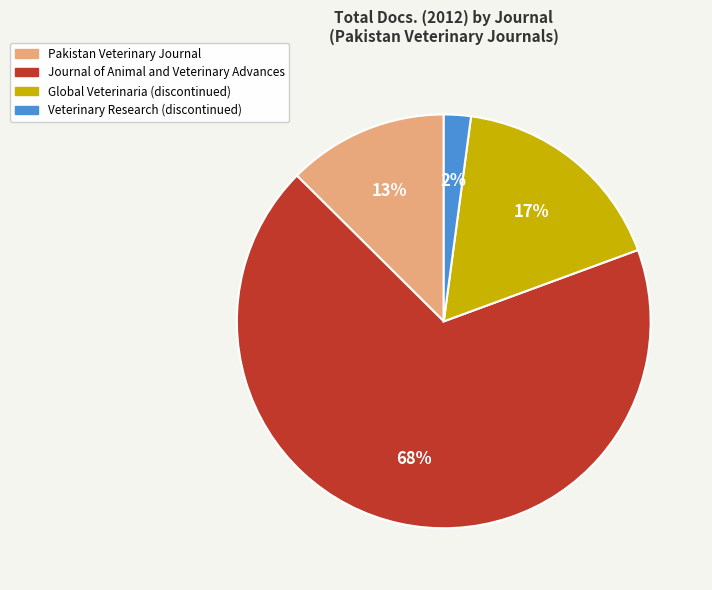

Does Journal of Animal and Veterinary Advances represent more than half of the total?

Yes